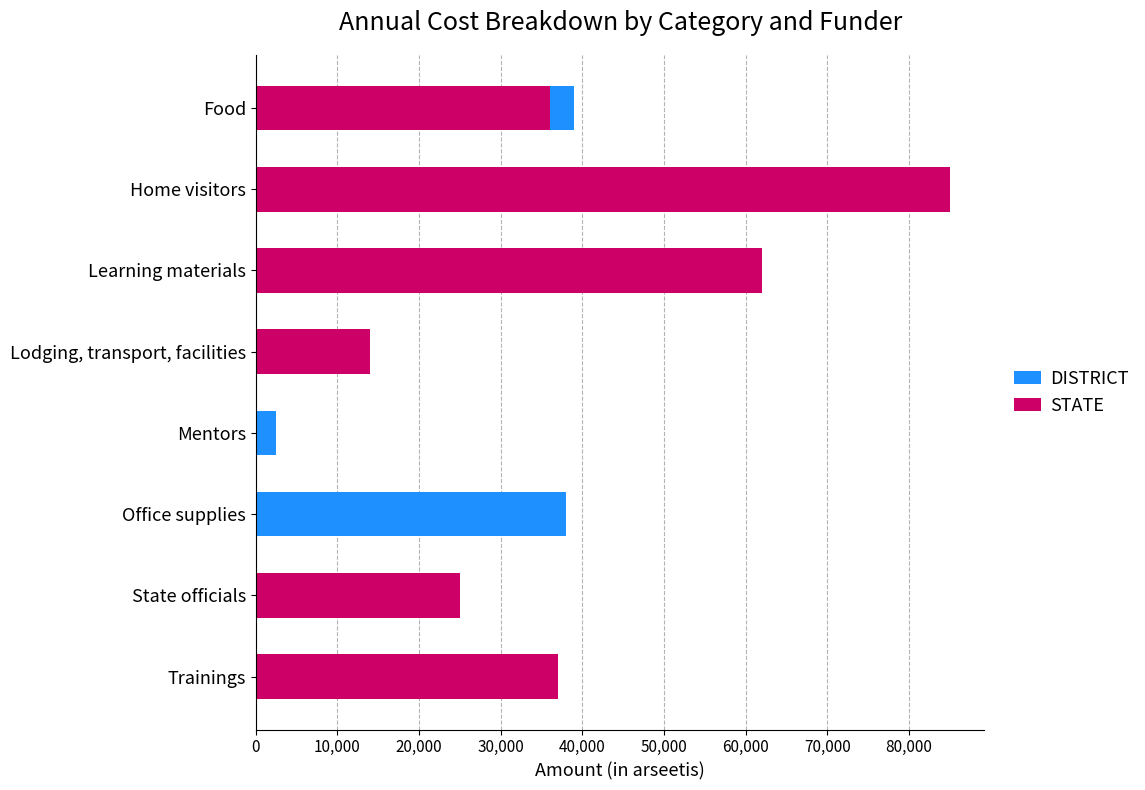

Which series changed the most between 40,000 and 60,000?

STATE